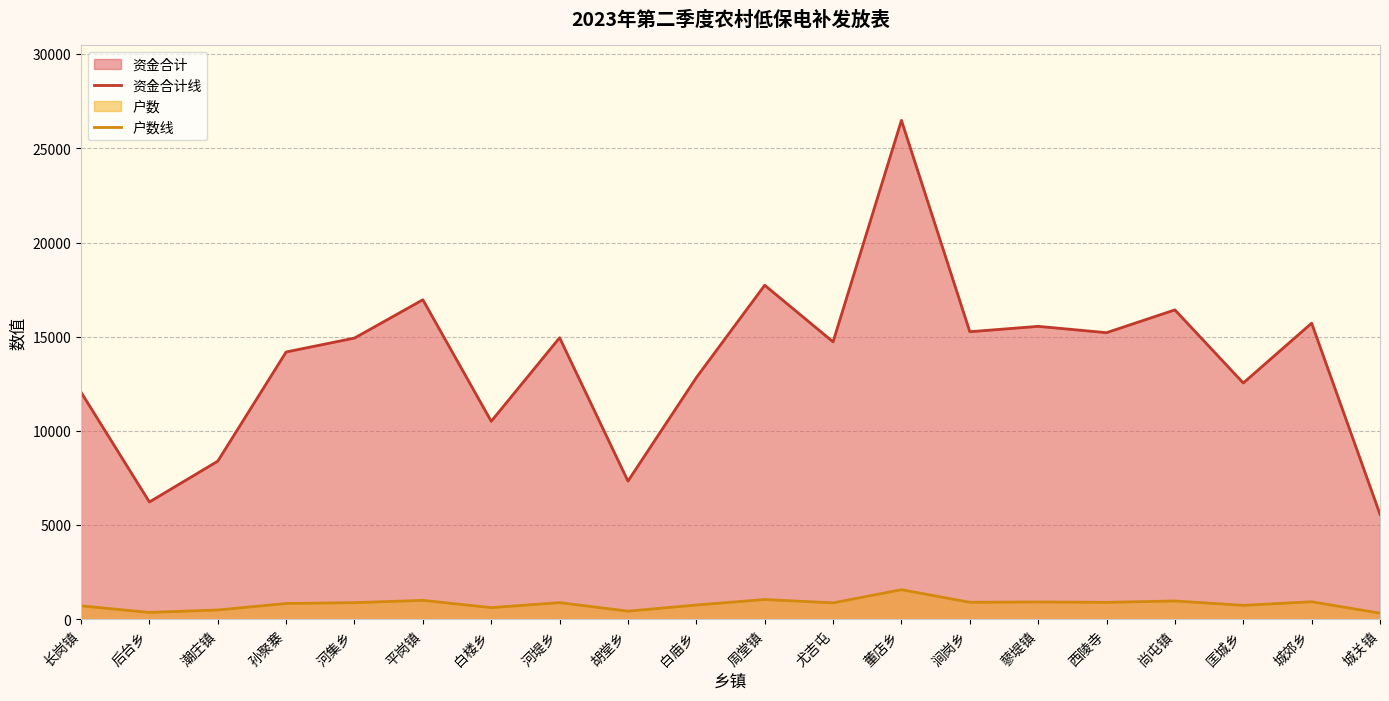

What is the total value across all series at 城郊乡?

16660.8